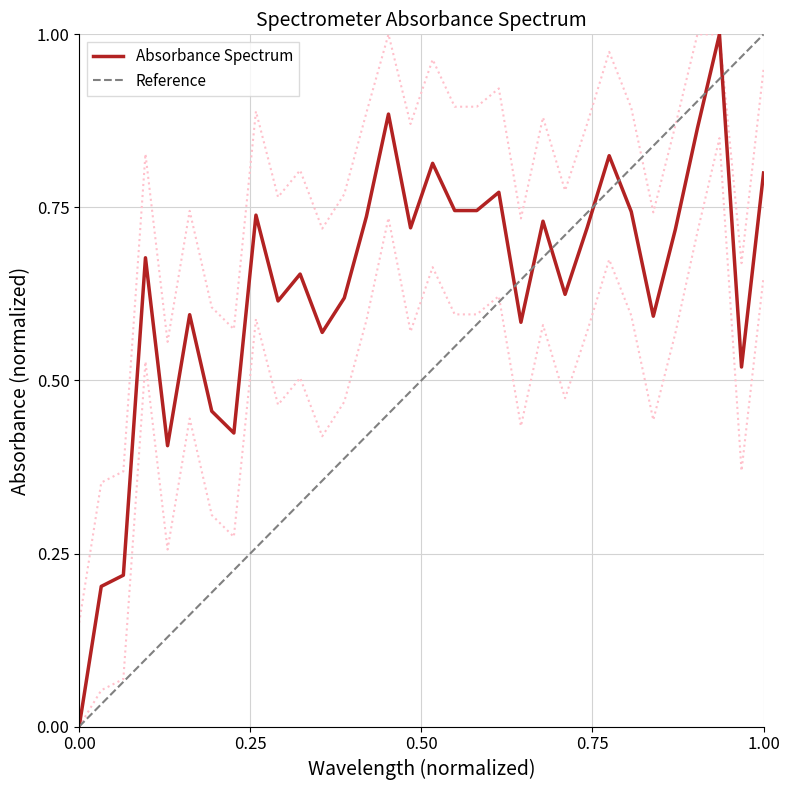

The value of Absorbance Spectrum at 1.00 is 0.8. True or false?

True